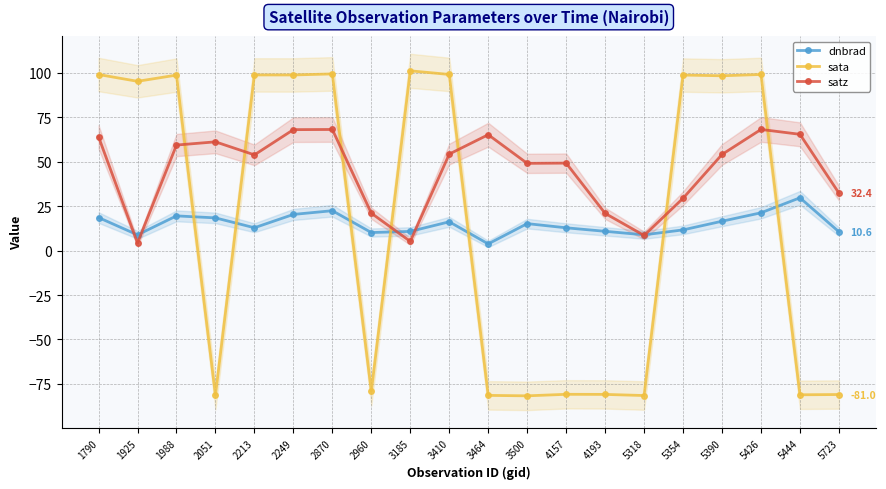

At which label does sata reach its peak?

3185